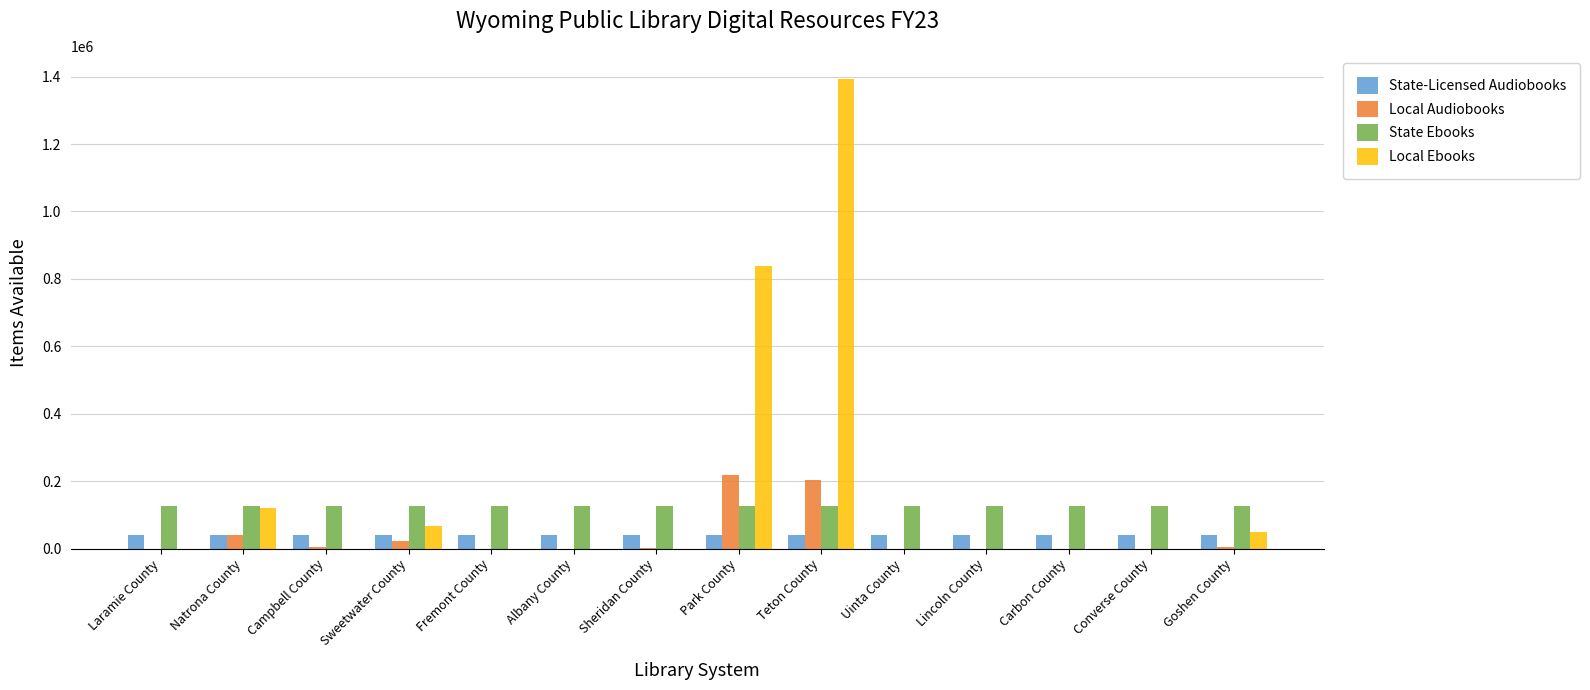

Is it true that Local Ebooks equals 0 at Carbon County?

True